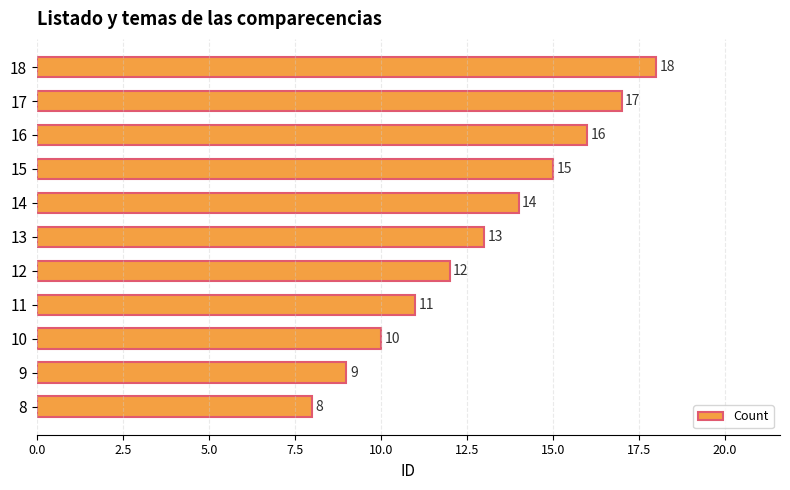

What is the maximum value shown in the chart?

18